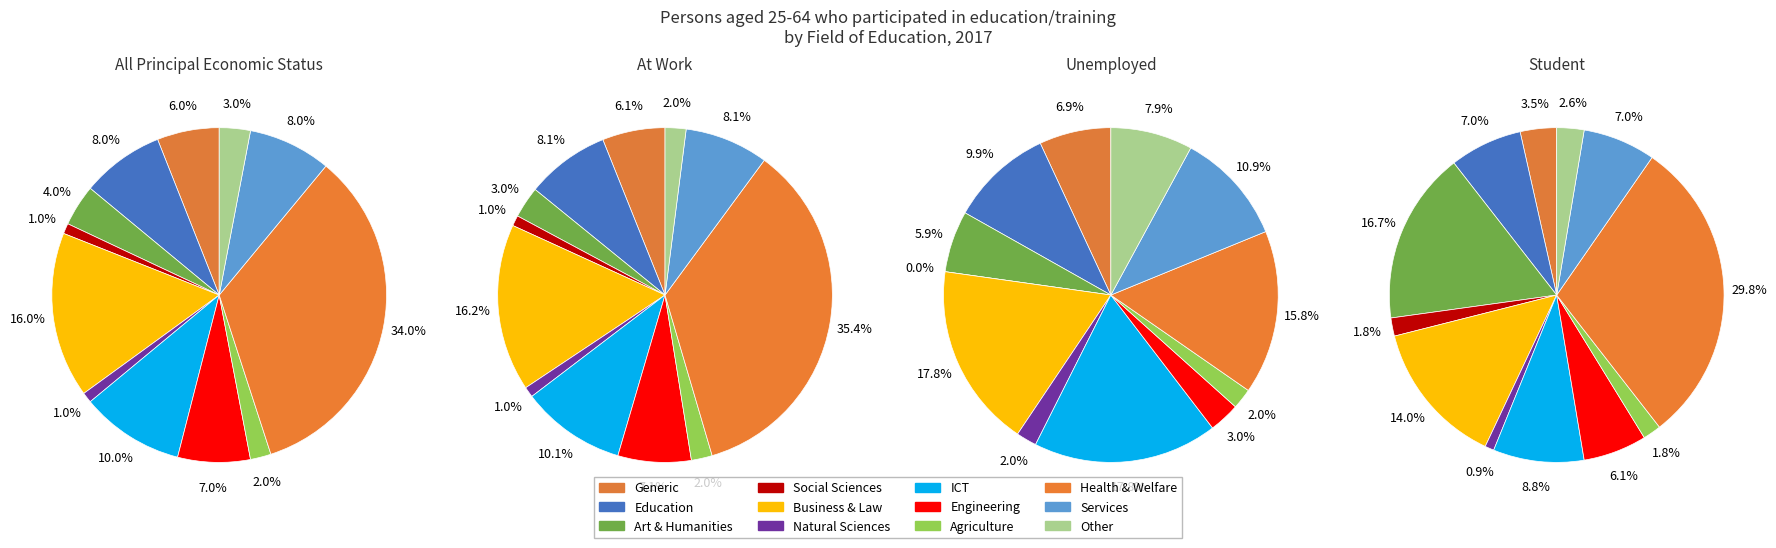

Which category has the biggest portion of the pie?

Health and welfare